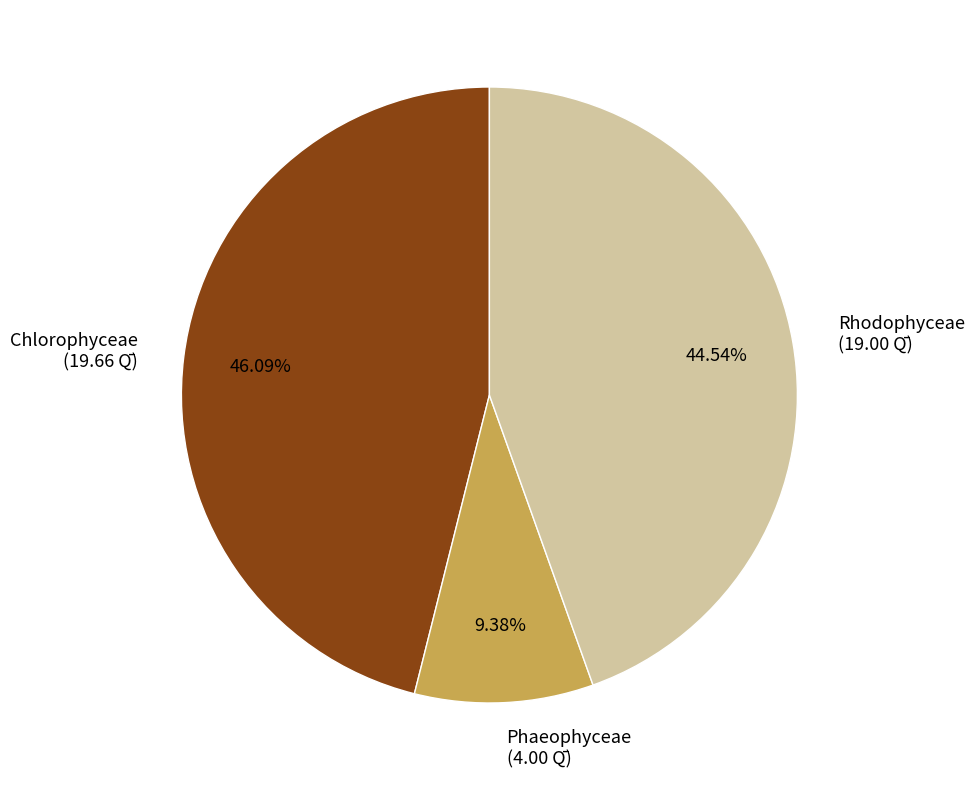

Which category has the biggest portion of the pie?

Chlorophyceae